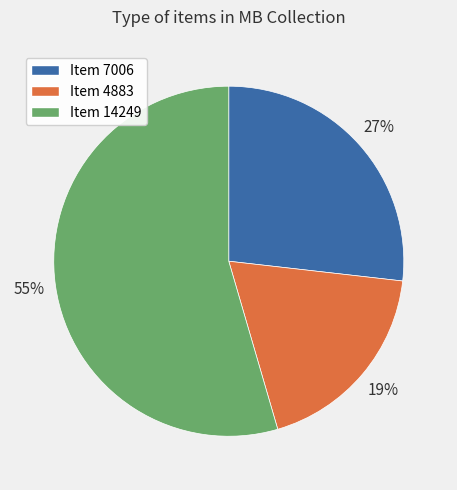

Rank the categories by value from lowest to highest.

Item 4883, Item 7006, Item 14249